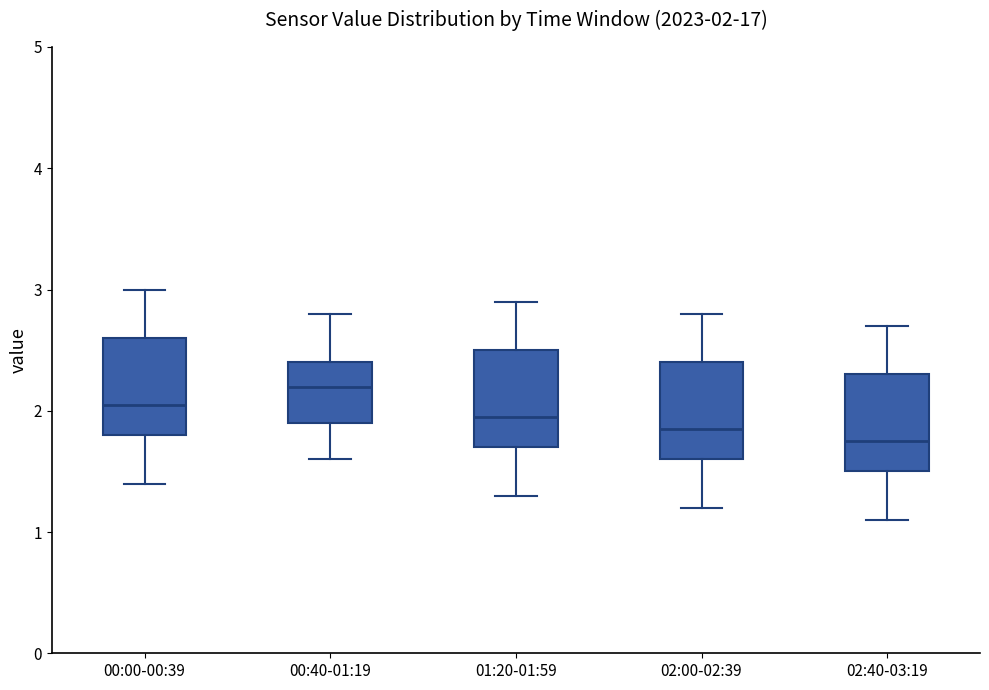

Which box's median line is the highest?

00:40-01:19